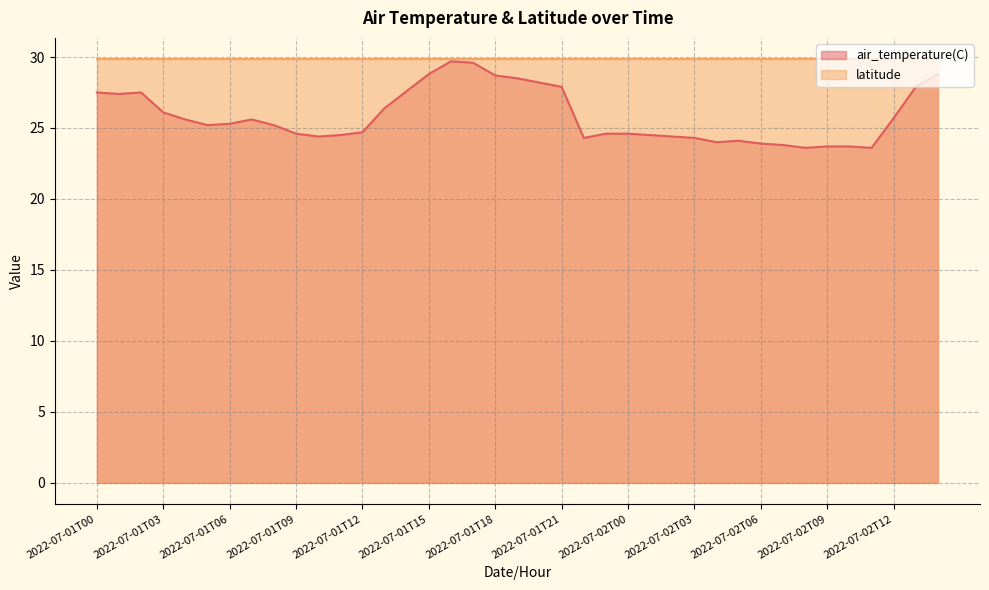

What is the label of the 8th point from the left?

2022-07-01T07